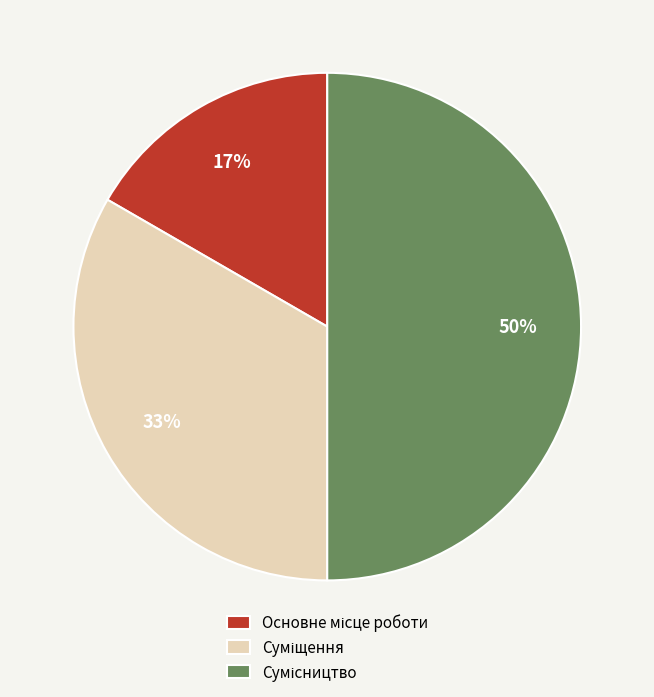

To the nearest percent, what is the average slice percentage?

33%